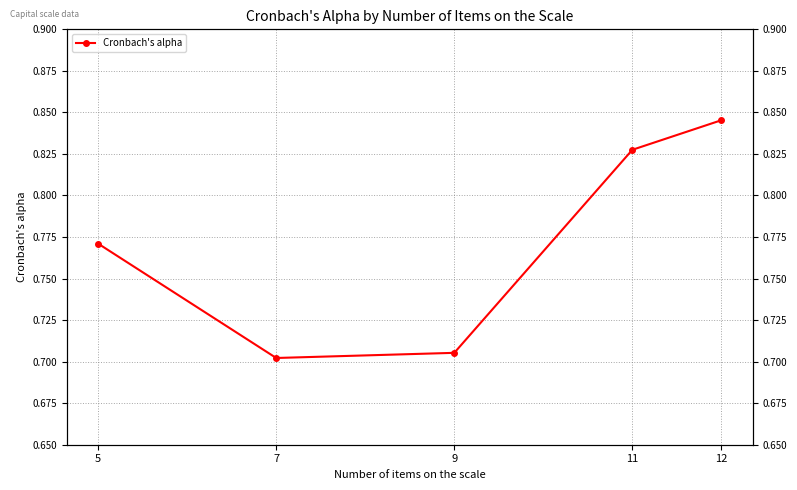

True or false: the data shows 1.4 at 11.

False